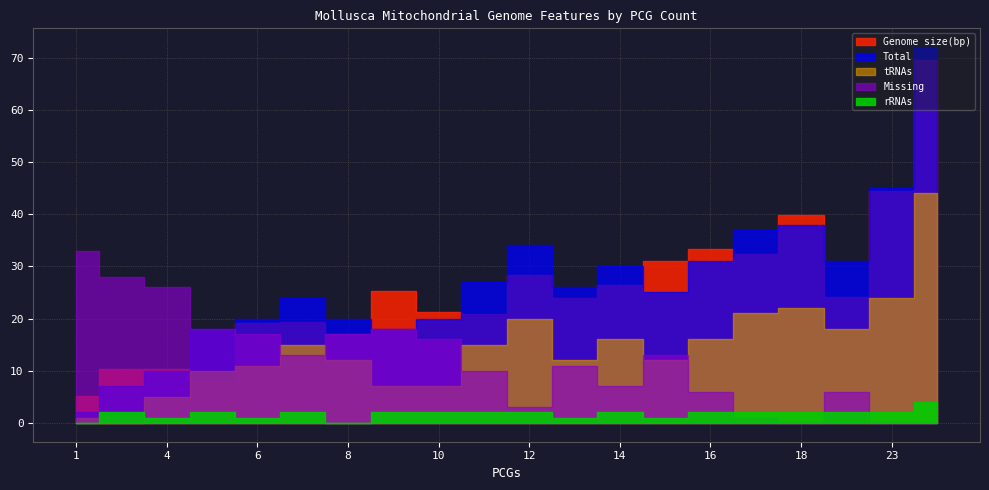

True or false: tRNAs has a value of -26 at 2.

False